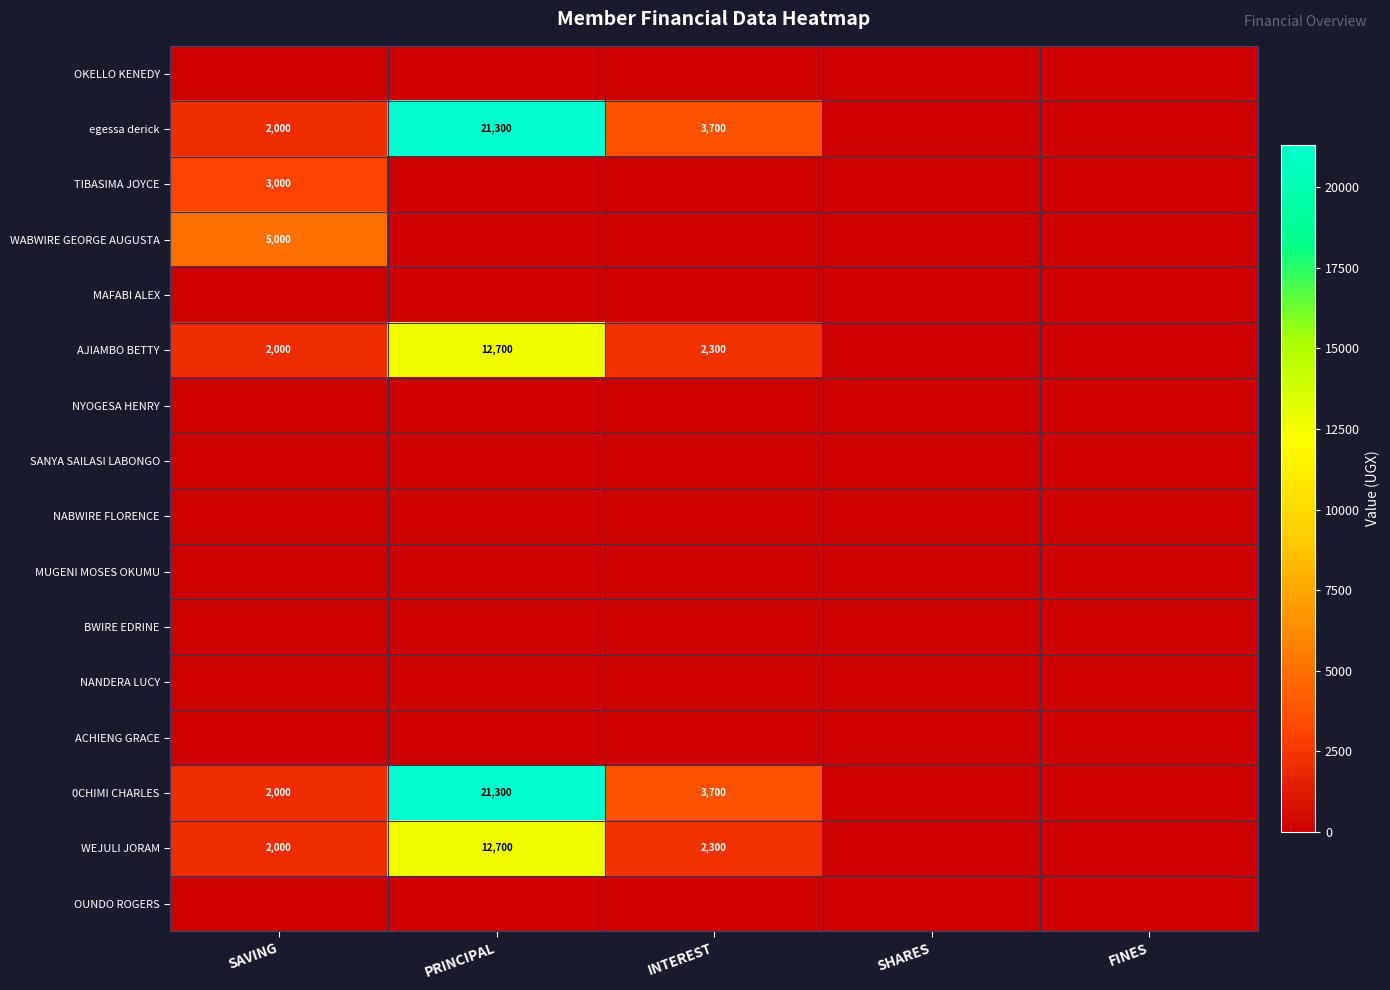

At which label does egessa derick first exceed 2000?

PRINCIPAL